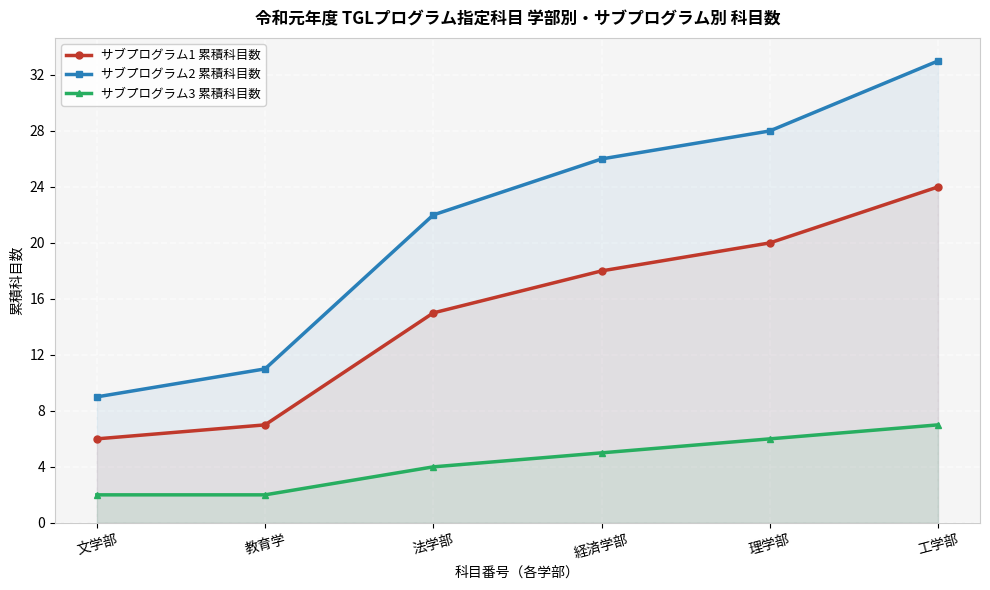

Which has a higher value, 教育学 or 経済学部?

経済学部